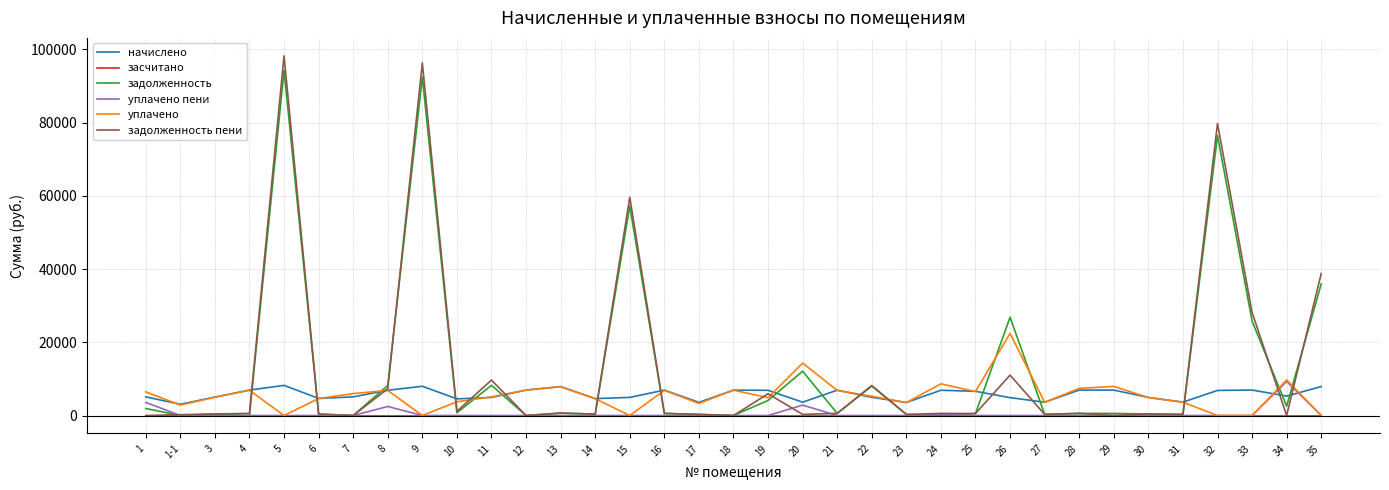

Is the value of задолженность at 17 greater than the value of задолженность пени at 32?

No